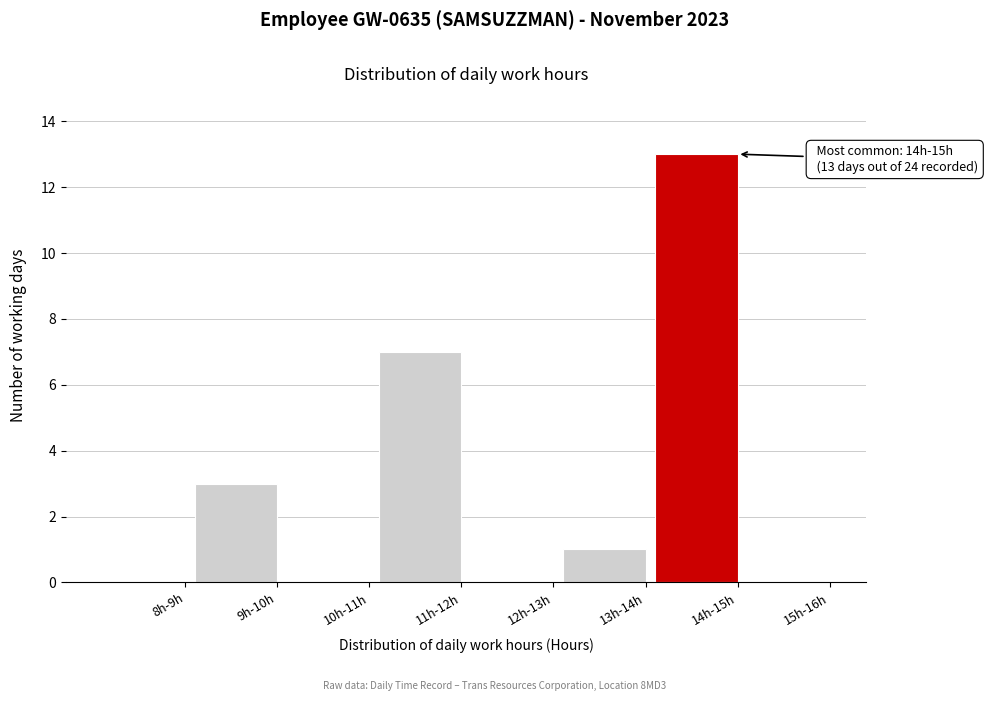

Reading left to right, list all the values displayed in this chart.

8h-9h=0	9h-10h=3	10h-11h=0	11h-12h=7	12h-13h=0	13h-14h=1	14h-15h=13	15h-16h=0